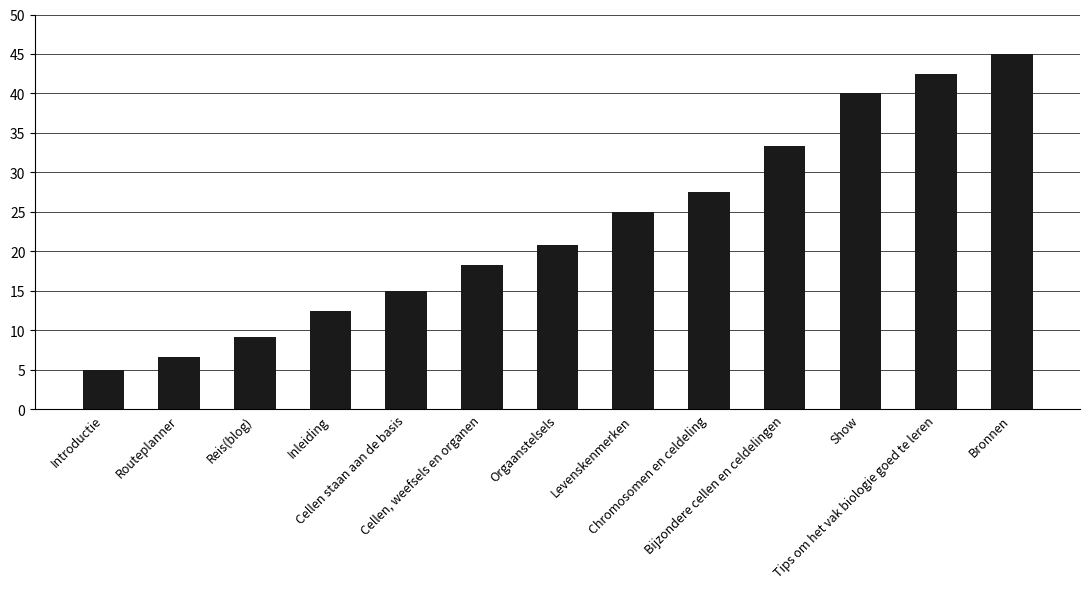

Reading left to right, list all the values displayed in this chart.

5.0	6.7	9.2	12.5	15.0	18.3	20.8	25.0	27.5	33.3	40.0	42.5	45.0